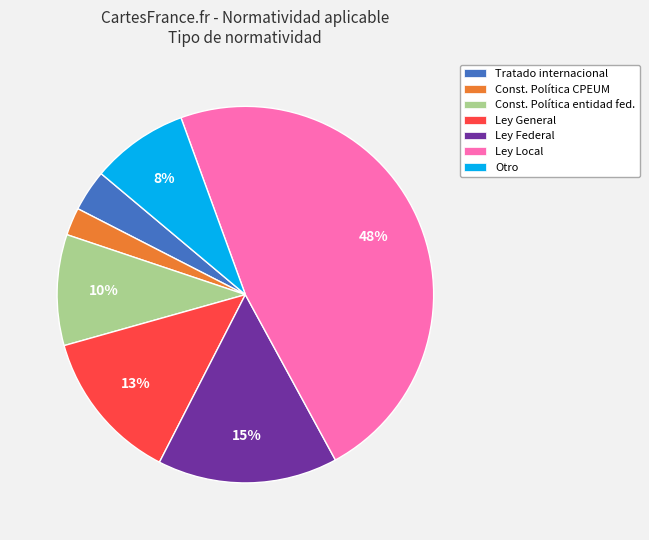

Which slice is the smallest?

Const. Política CPEUM